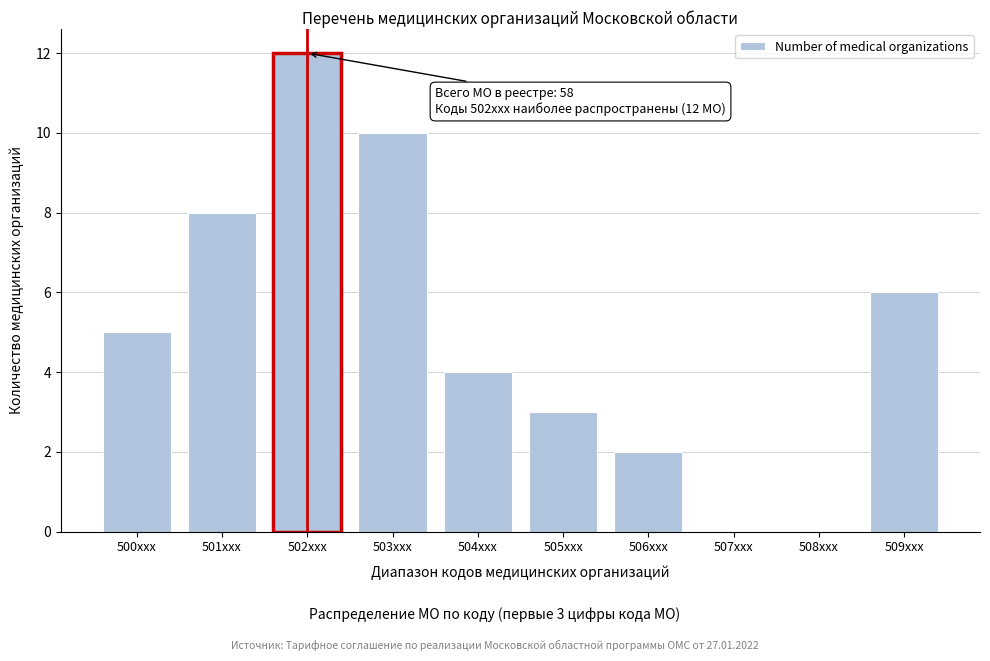

Reading left to right, extract all data points from this chart.

500xxx=5	501xxx=8	502xxx=12	503xxx=10	504xxx=4	505xxx=3	506xxx=2	507xxx=0	508xxx=0	509xxx=6